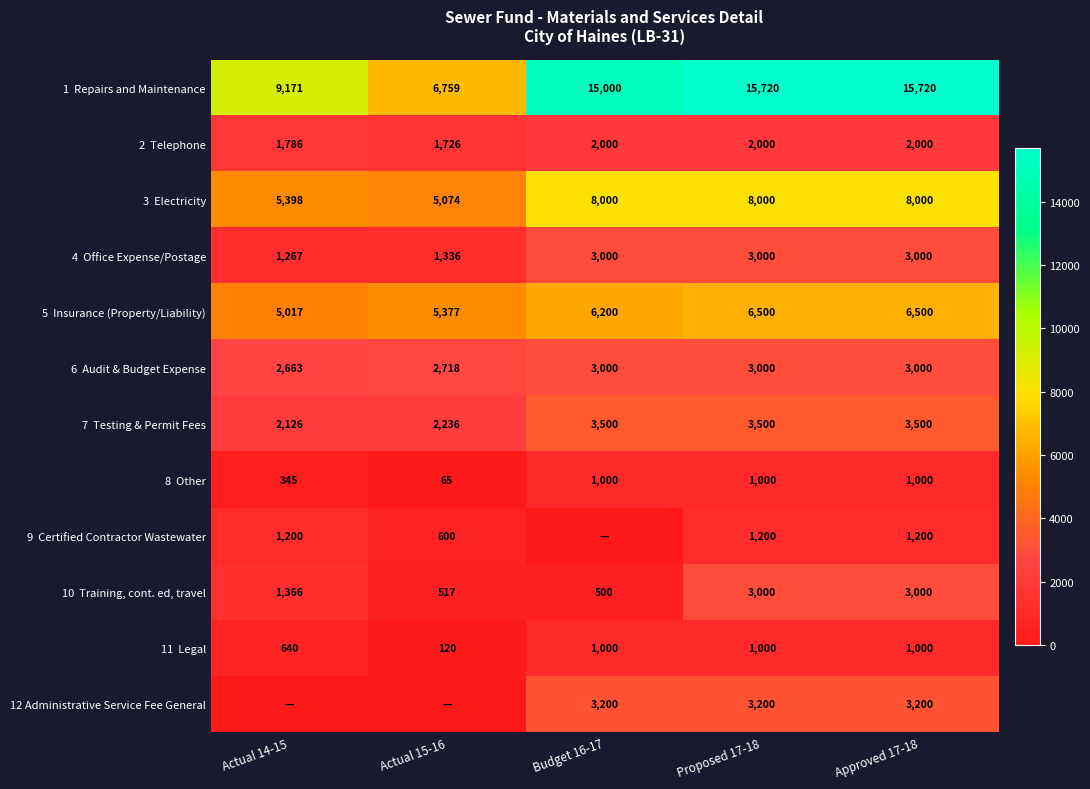

What is the total value across all series at Proposed 17-18?

51120